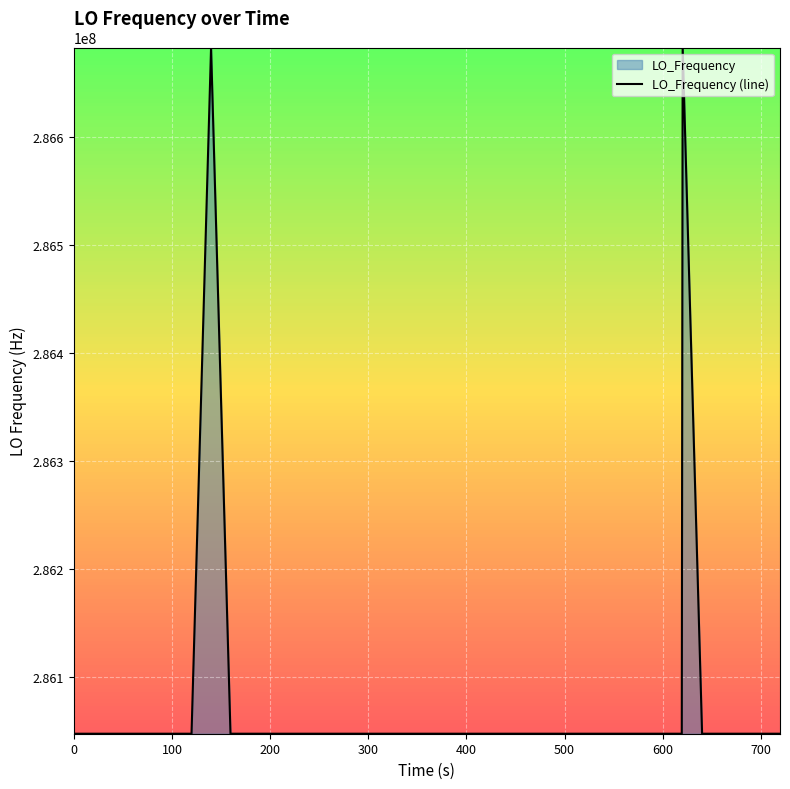

How many points are higher than both their immediate neighbors (excluding endpoints)?

11